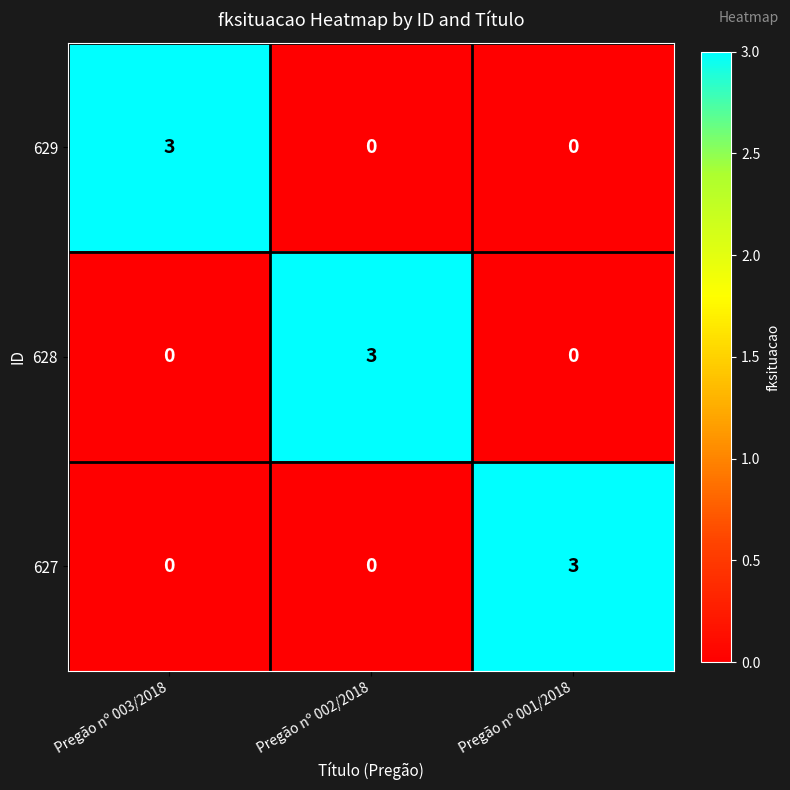

Which category has the highest value in the 628 series?

Pregão nº 002/2018